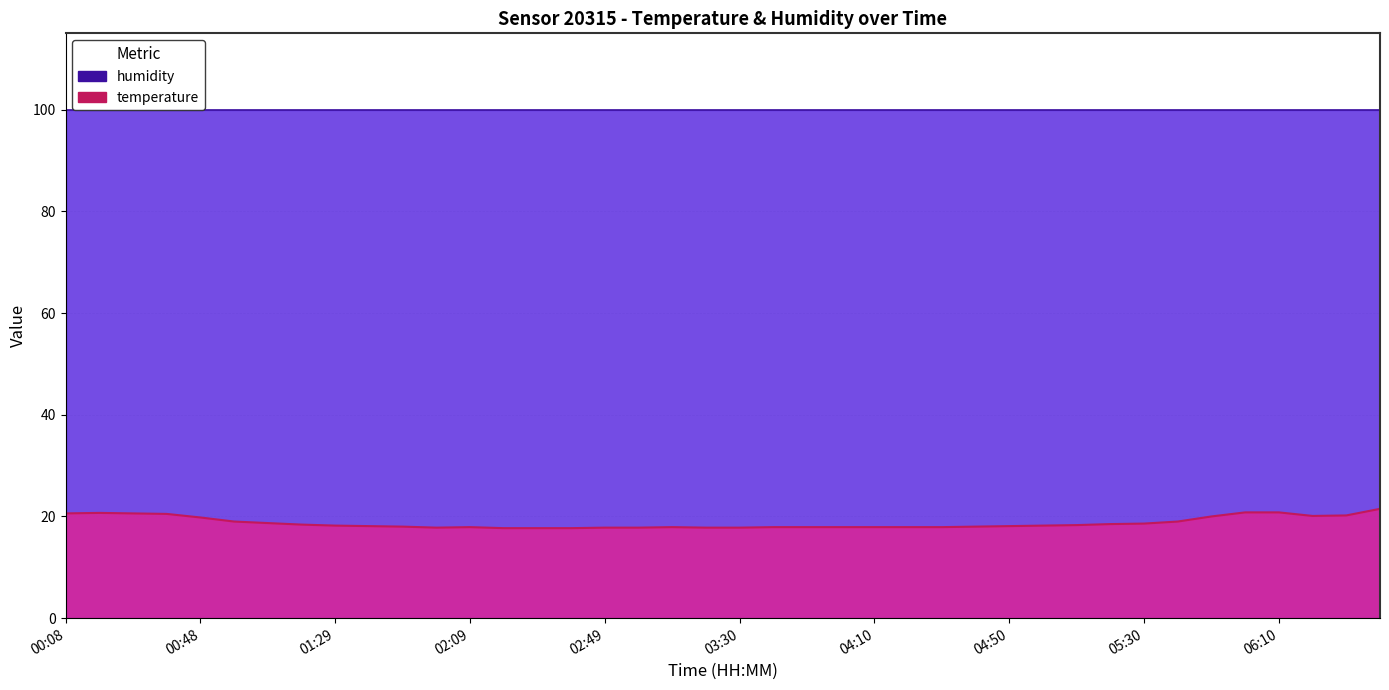

Approximately how many times larger is the value at 25 compared to 22?

1.0